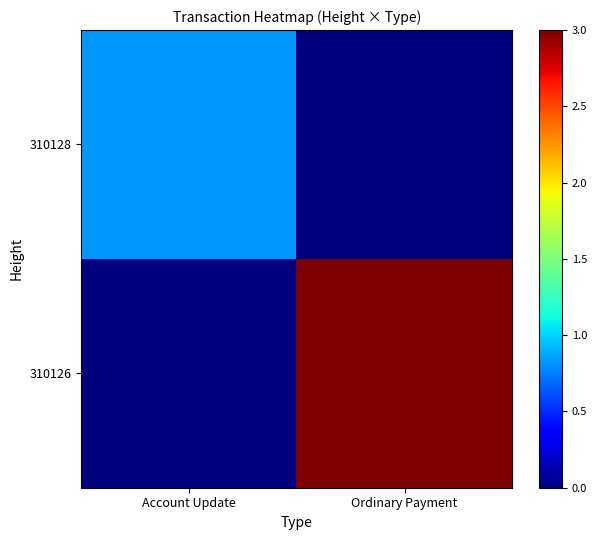

At which category is the sum across all series the highest?

Ordinary Payment